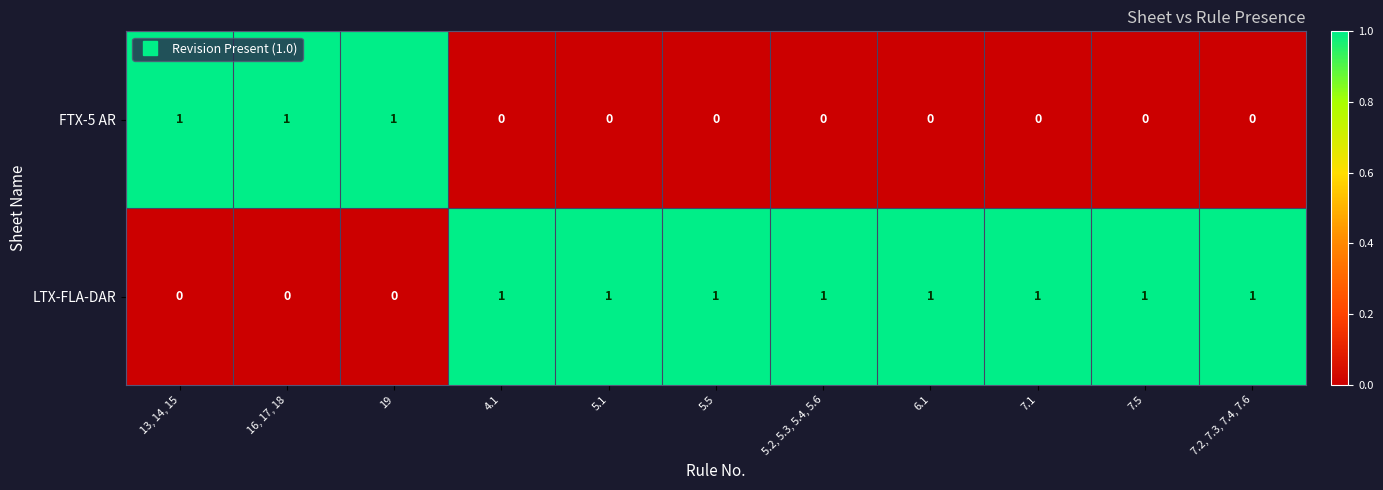

The LTX-FLA-DAR series shows 0 at 13, 14, 15. True or false?

True